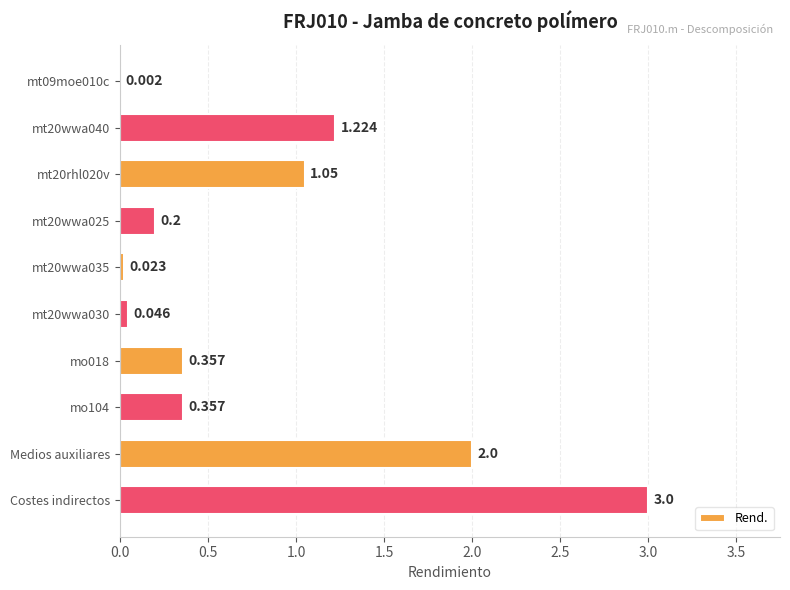

At which category does the chart reach its peak across all series?

Costes indirectos